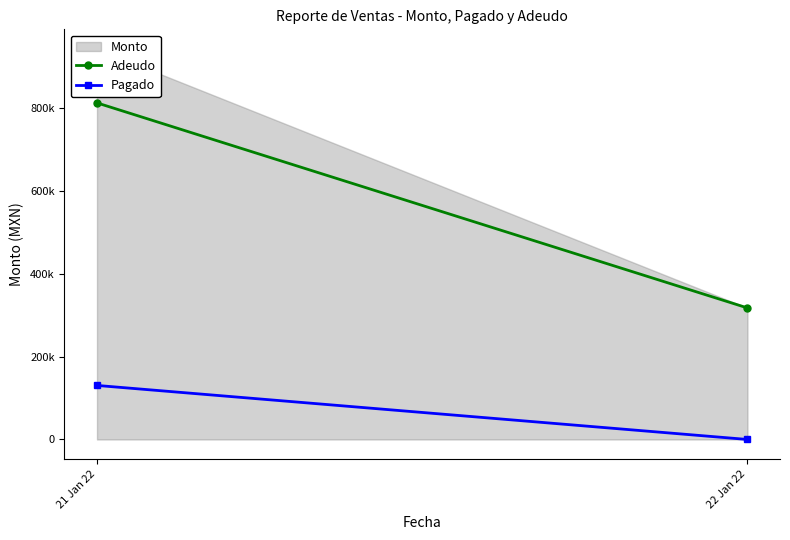

Reading left to right, transcribe all the data shown in this chart.

Adeudo: 812296.3	317450.0
Pagado: 130410.0	0.0